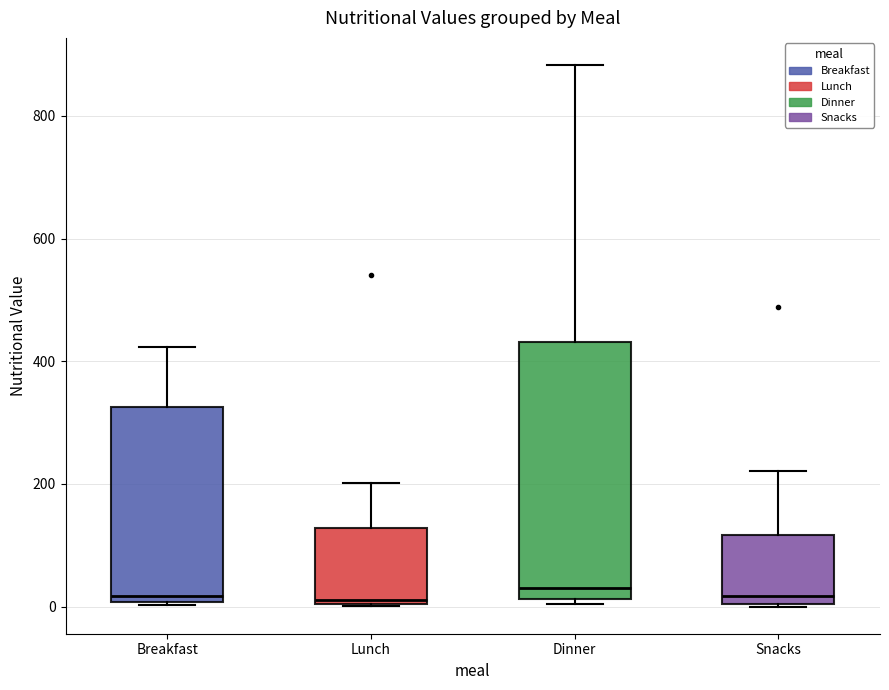

Which box is the tallest, from its lower edge to its upper edge?

Dinner